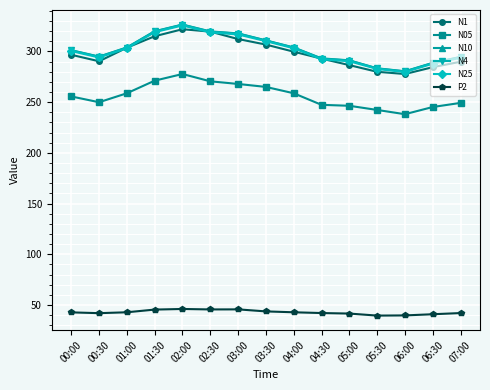

What is the difference between the highest and lowest values at 07:00?

252.6